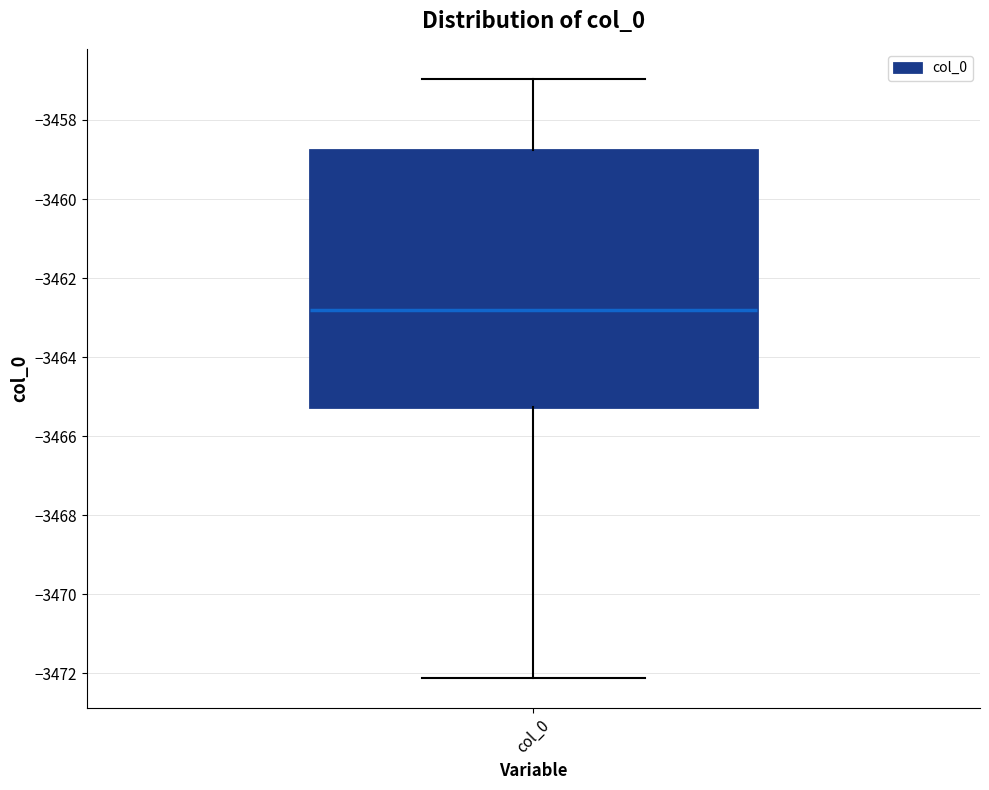

Transcribe this box plot: give where the median line is, the range the box spans, and where the two whiskers end, as read against the y-axis. The values are not printed on the chart, so give them approximately, as read against the axis.

median -3462.8, box -3465.2 to -3458.8, whiskers -3472.2 to -3457.0